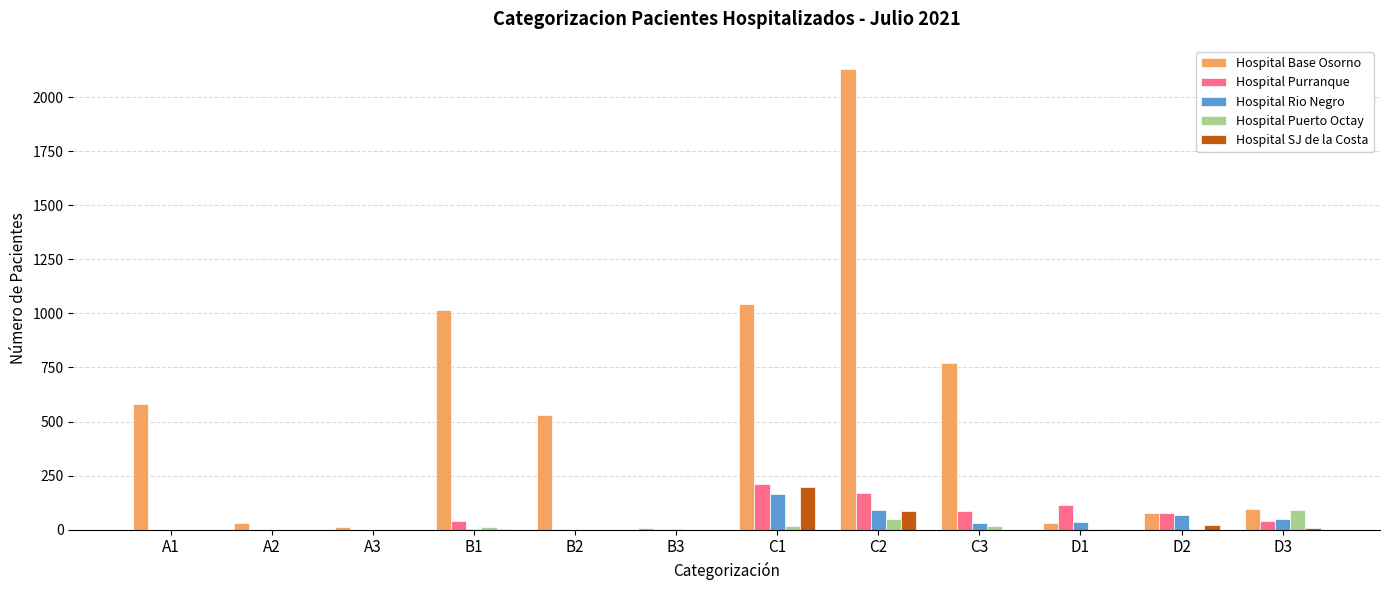

The value of Hospital Puerto Octay at A3 is 0. True or false?

True